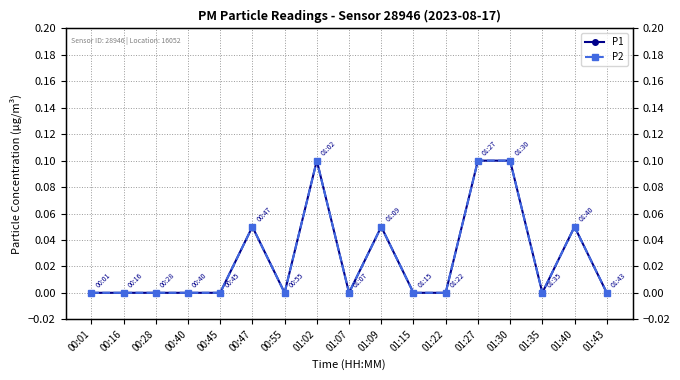

At which category does the chart reach its minimum across all series?

00:01